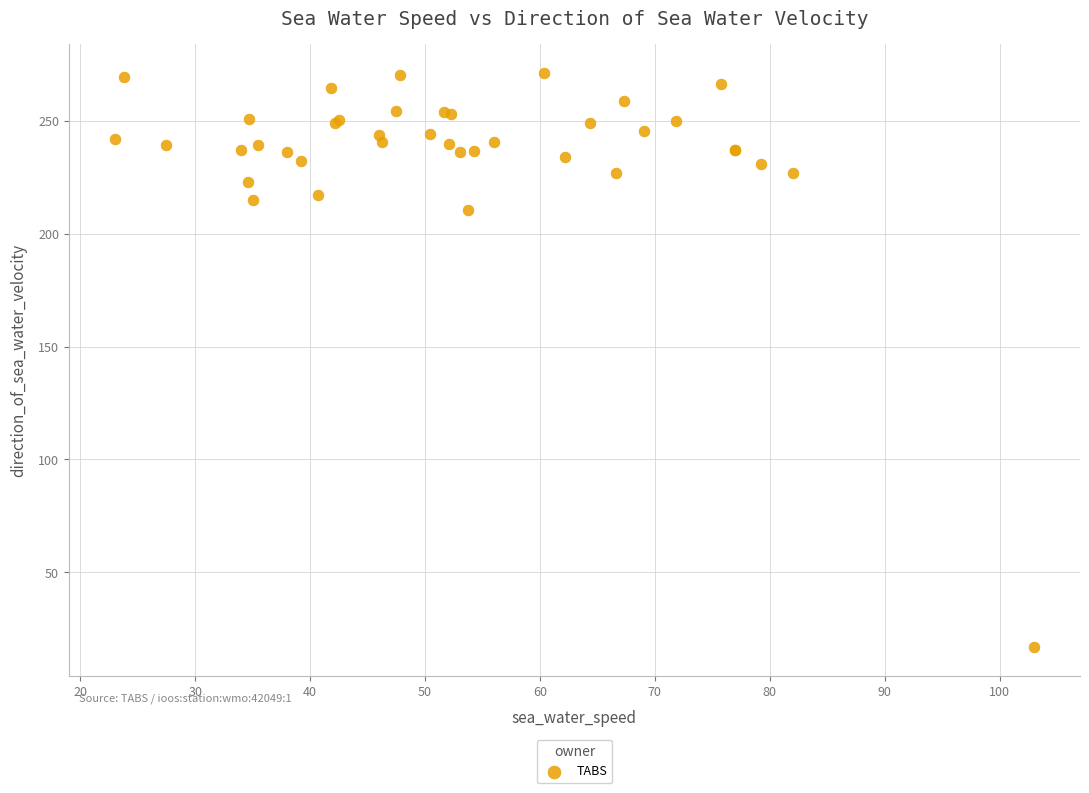

What Y value in the scatter plot is closest to 144?

210.5